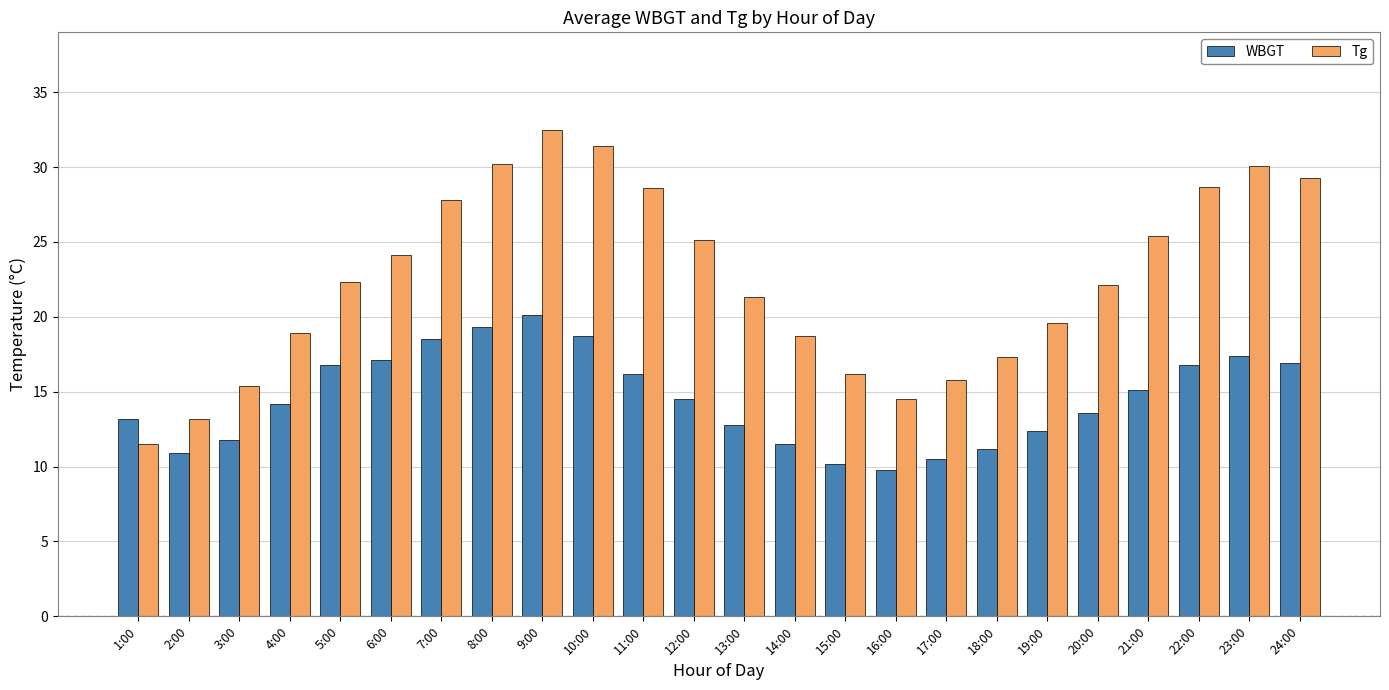

What is the difference between the WBGT values at 10:00 and 16:00?

8.9